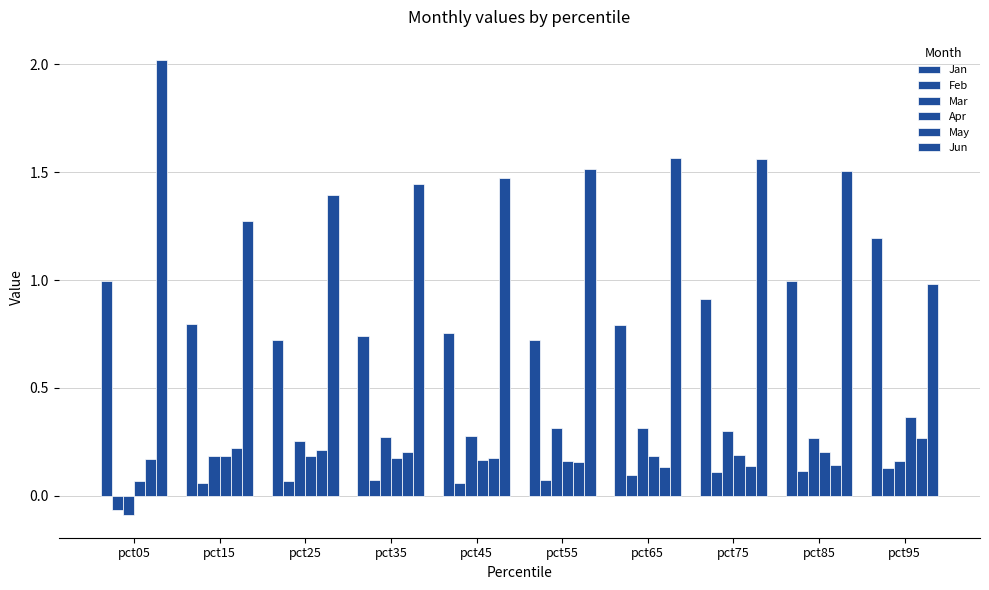

How many categories are shown in the chart?

10